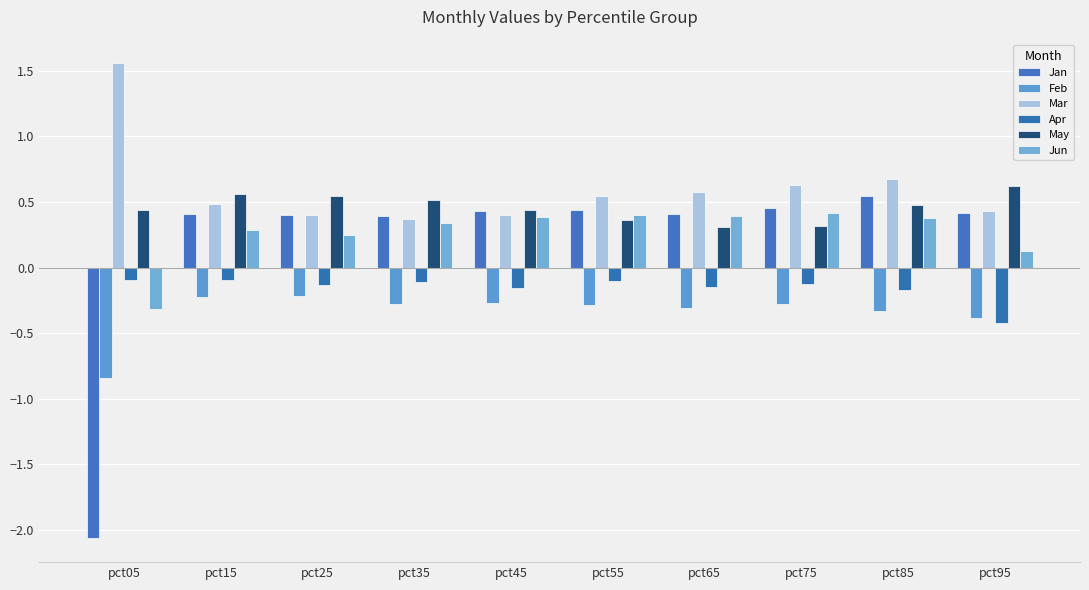

At which label does Jun first exceed 0?

pct15